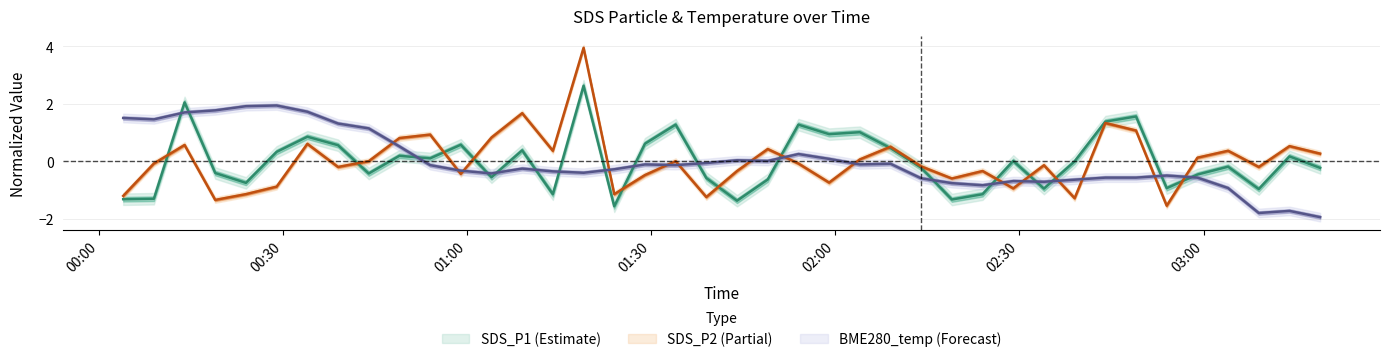

What is the value of the SDS_P2 point at the 14th from the left?

1.7